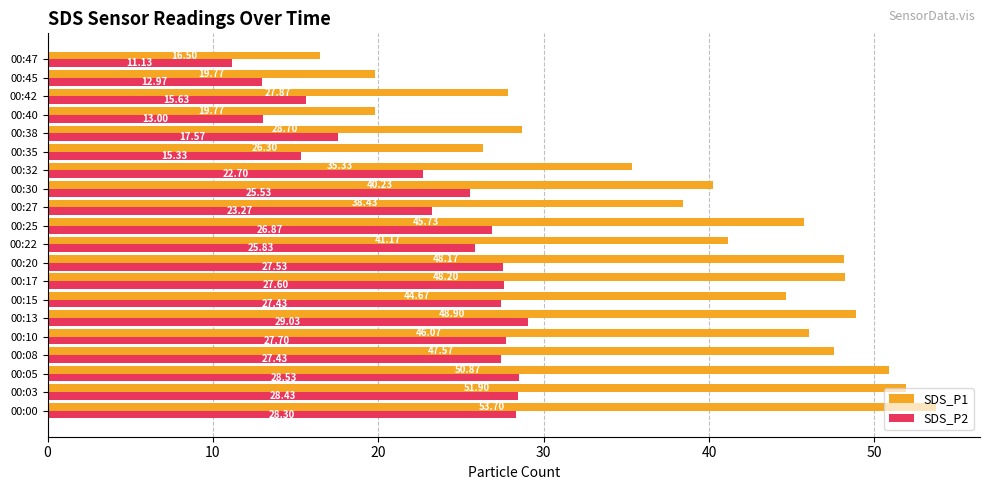

List the series in order of their peak value, lowest first.

SDS_P2, SDS_P1